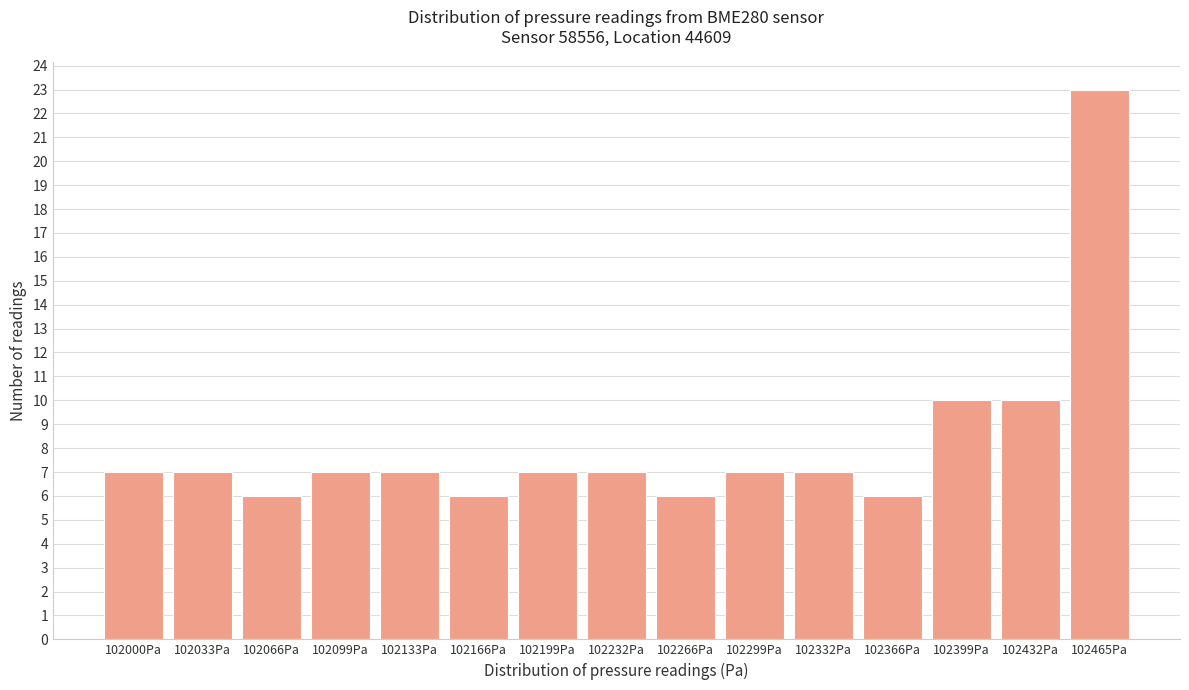

Reading left to right, extract all data points from this chart.

102000Pa=7	102033Pa=7	102066Pa=6	102099Pa=7	102133Pa=7	102166Pa=6	102199Pa=7	102232Pa=7	102266Pa=6	102299Pa=7	102332Pa=7	102366Pa=6	102399Pa=10	102432Pa=10	102465Pa=23